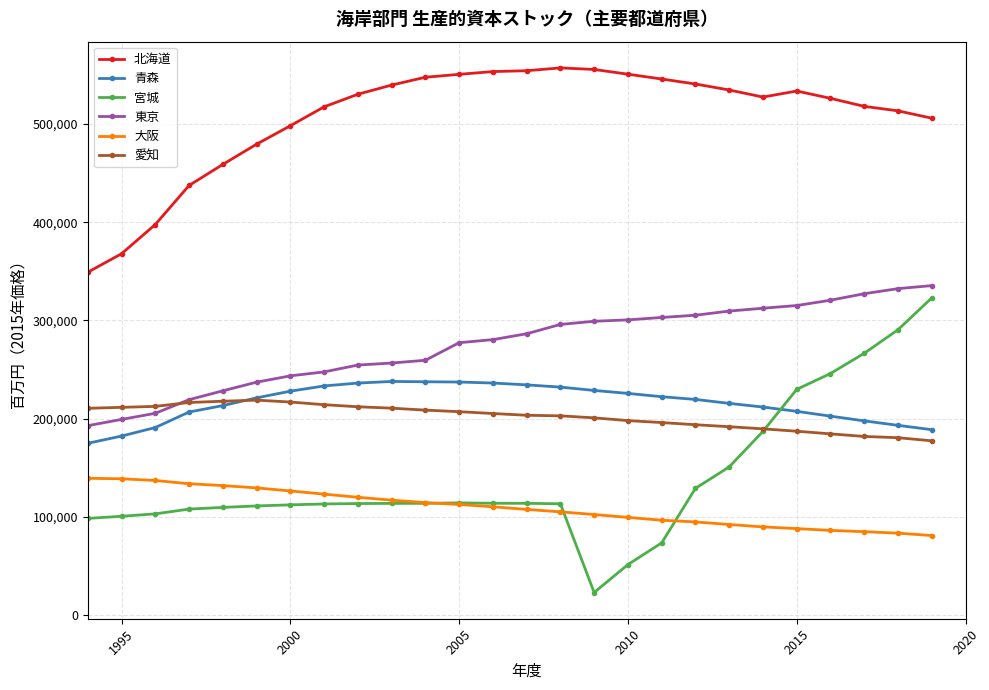

True or false: 大阪 and 北海道 intersect in this chart.

False